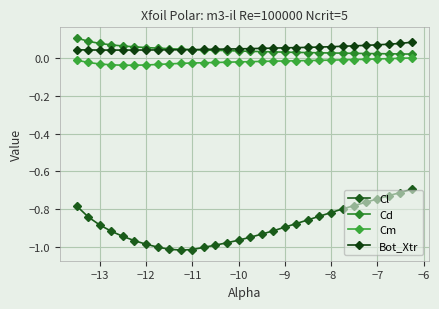

How many lines are shown in the chart?

4